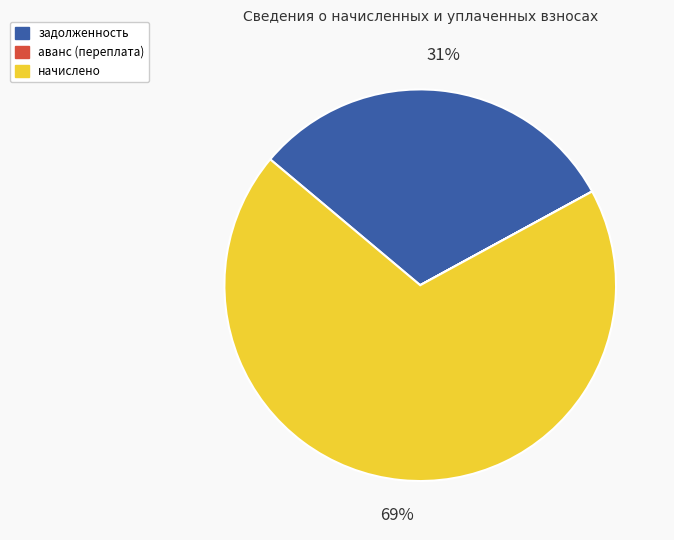

To the nearest percent, what is the average slice percentage?

33%